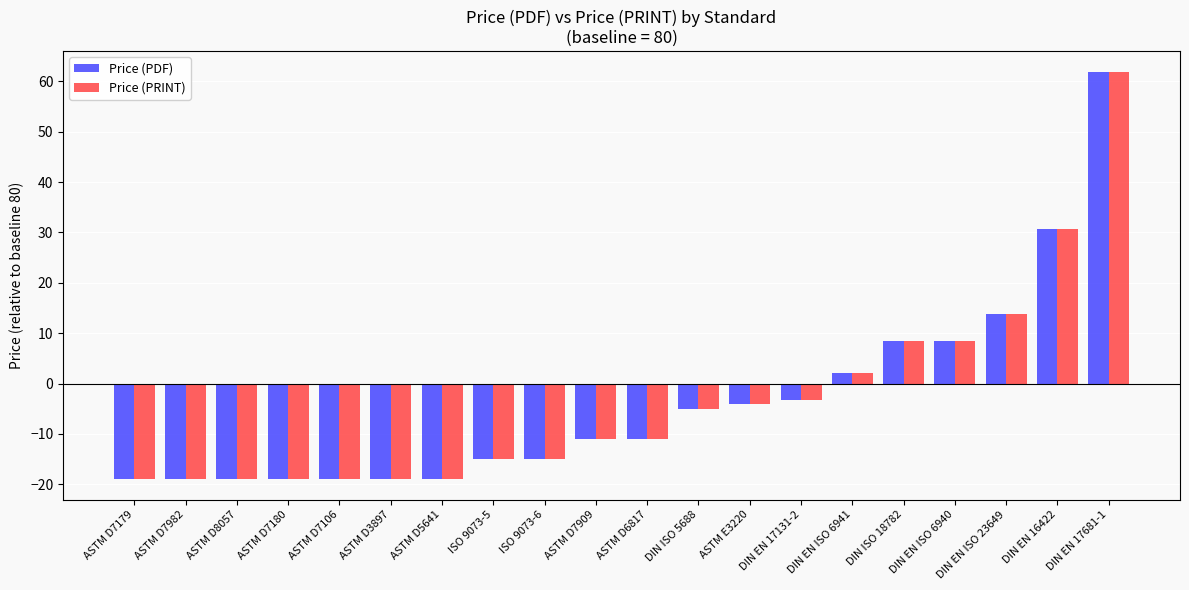

What is the lowest value of the Price (PRINT) series?

-19.0